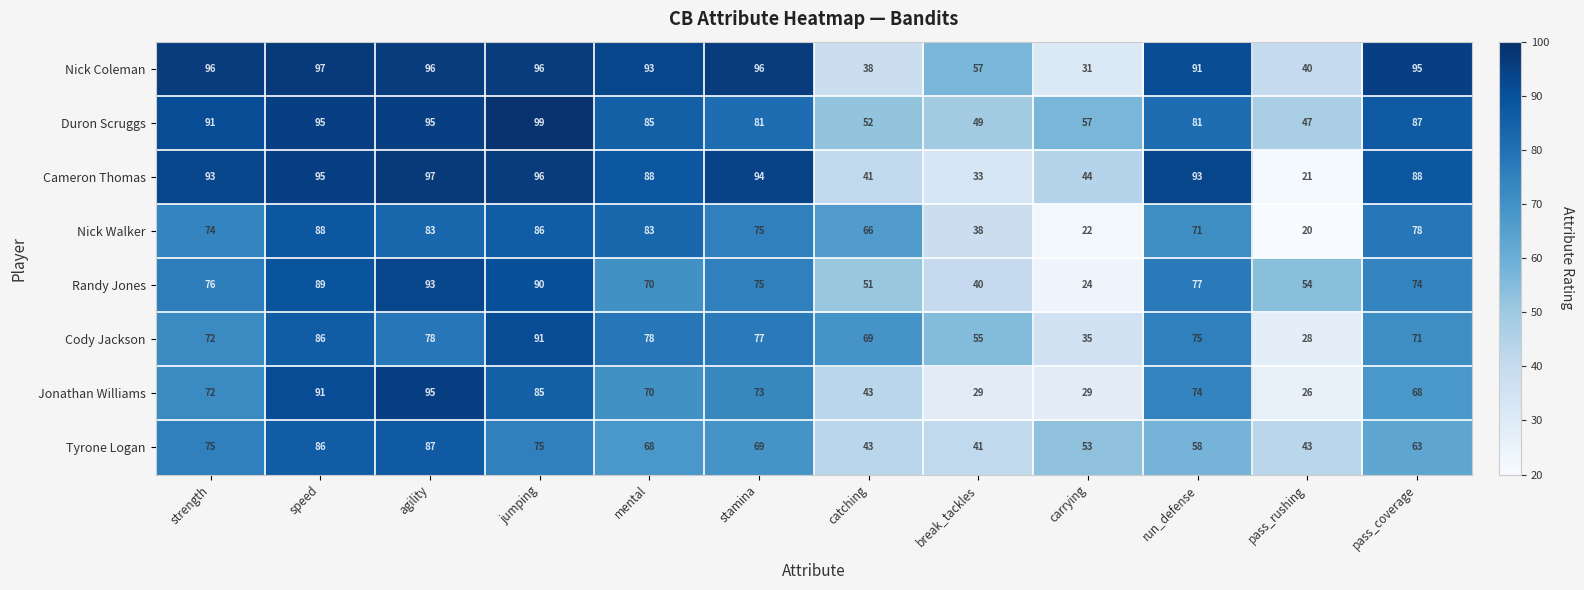

What is the greatest value displayed?

99